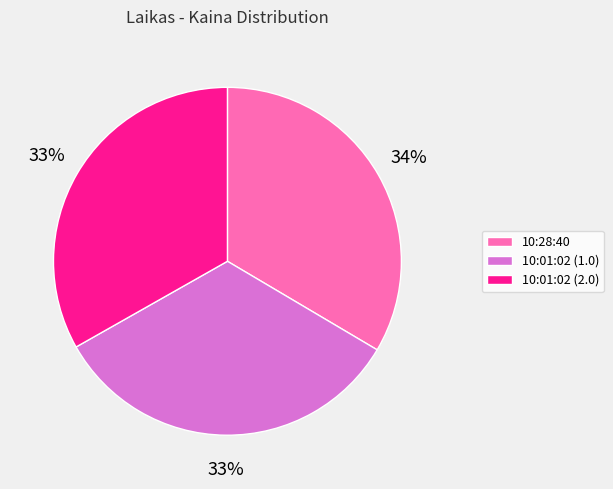

Approximately how many times larger is the value at 10:01:02 (2.0) compared to 10:01:02 (1.0)?

1.0